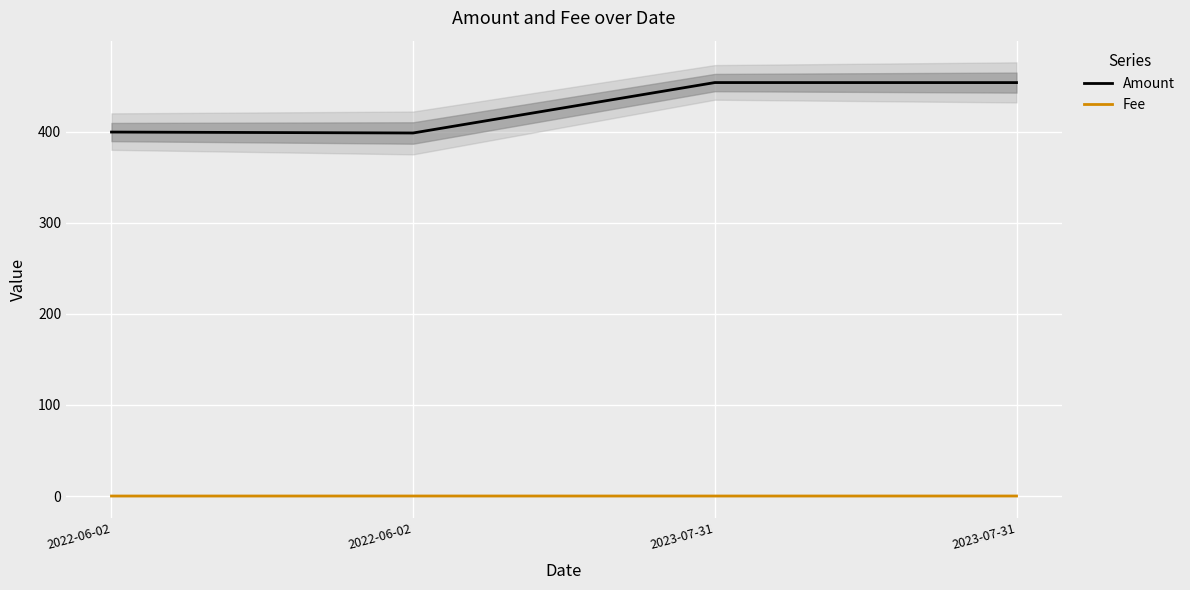

What is the total value across all series at 2022-06-02?

399.5